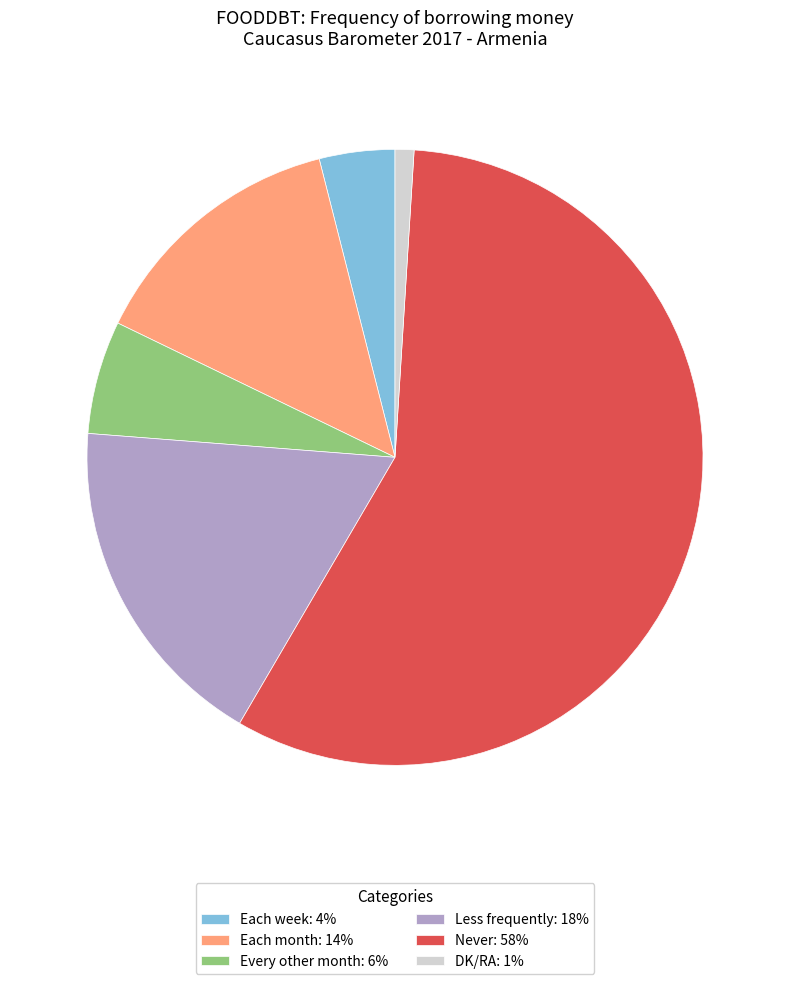

True or false: Each month accounts for 2% of the total.

False